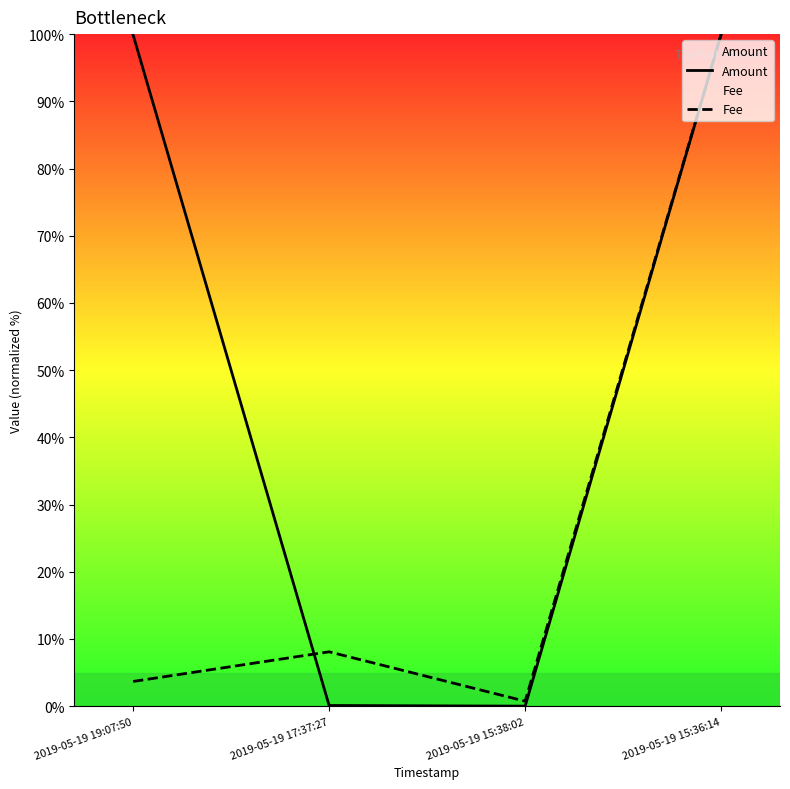

List the series in order of their overall mean, highest first.

Amount, Fee